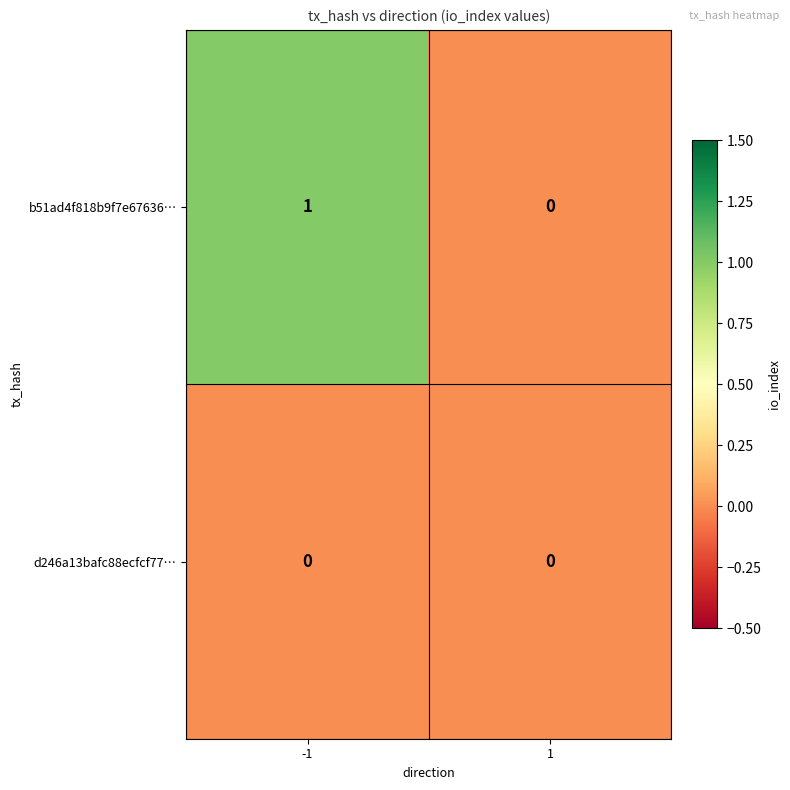

How many categories are shown in the chart?

2